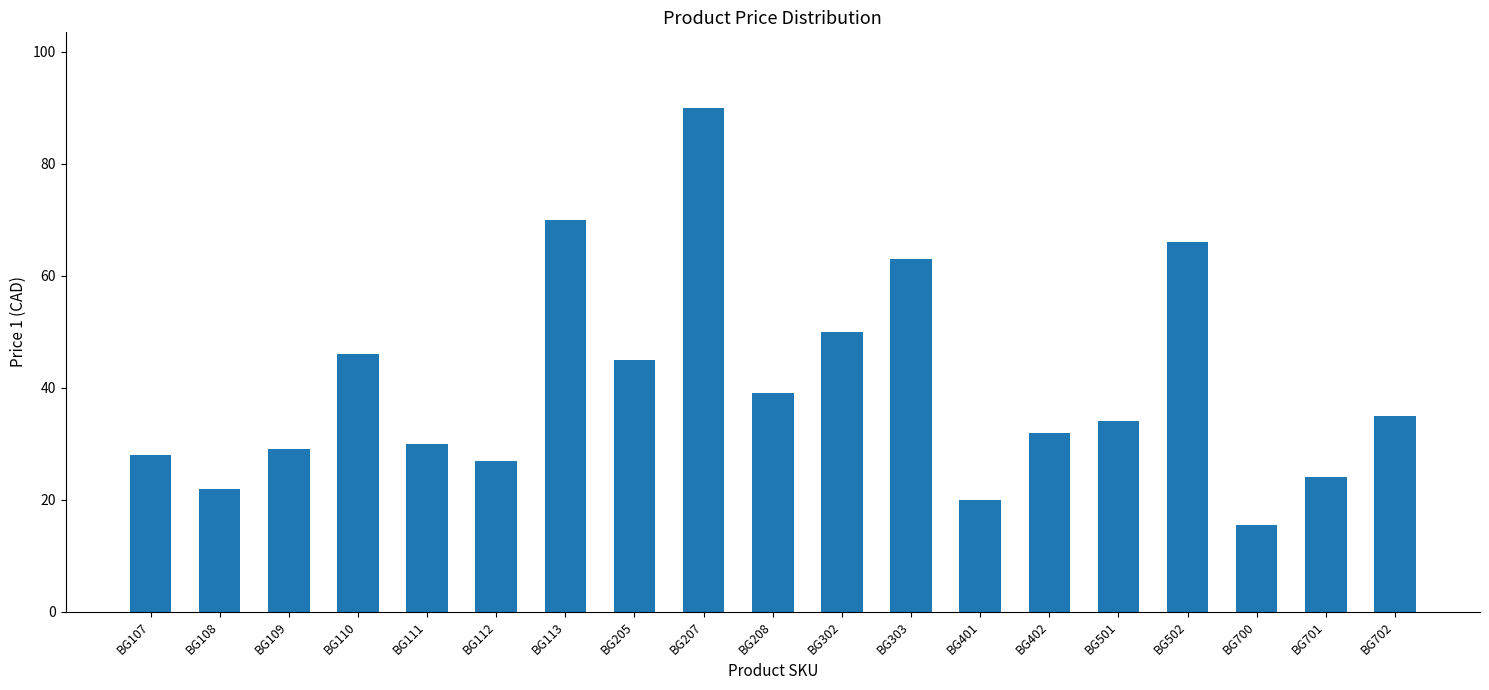

What is the difference between the values at BG207 and BG111?

60.0